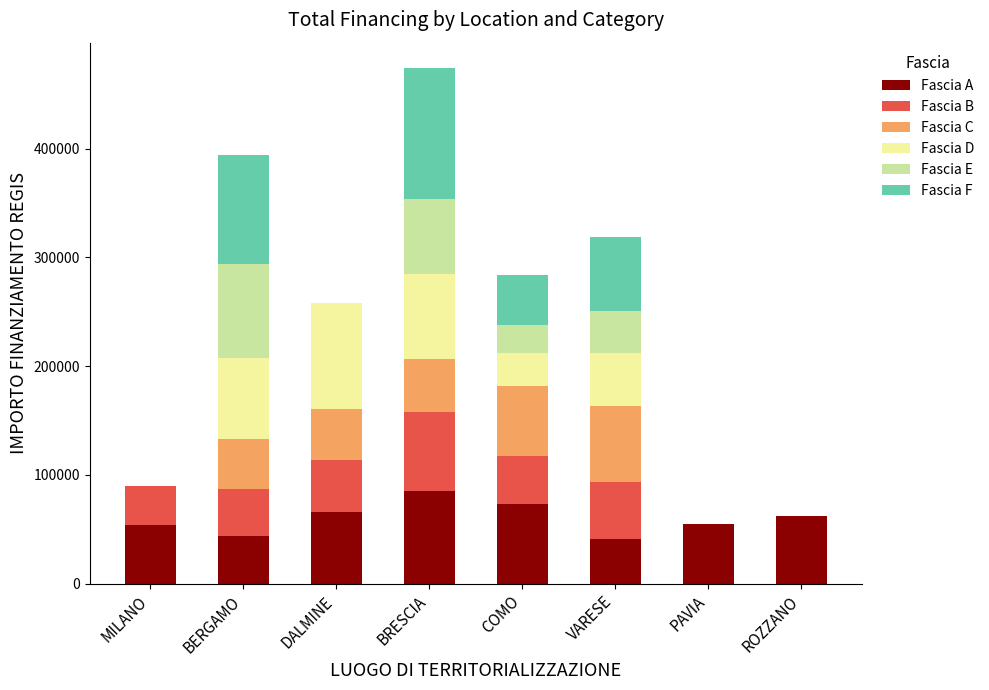

What is the sum of the Fascia A values at PAVIA and BERGAMO?

98658.2